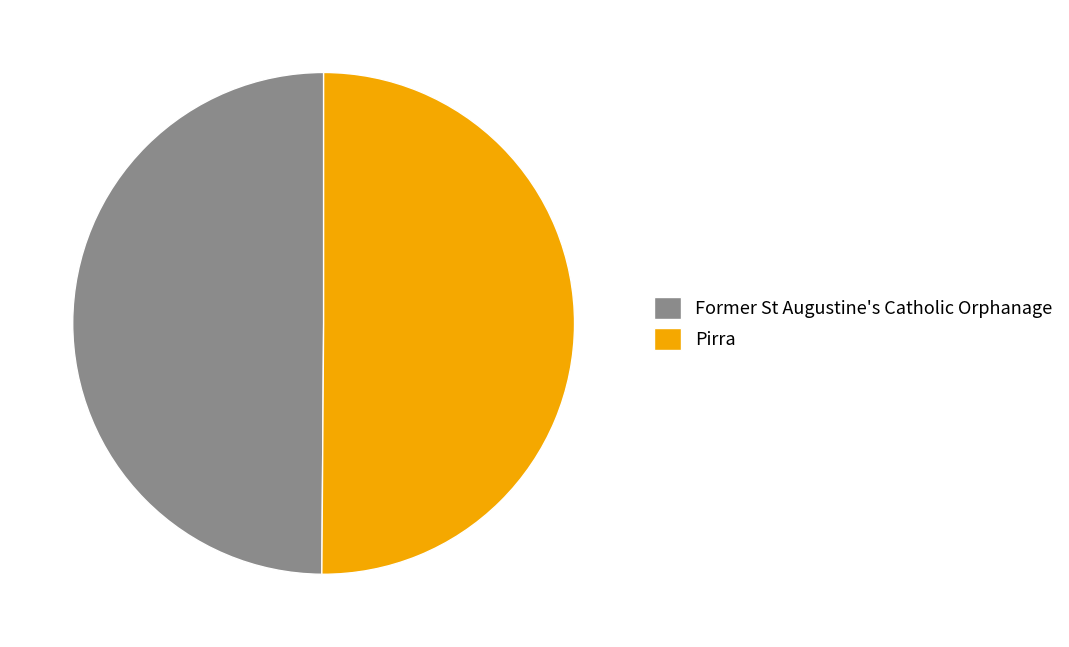

Is it true that Pirra is 38% of the pie?

False